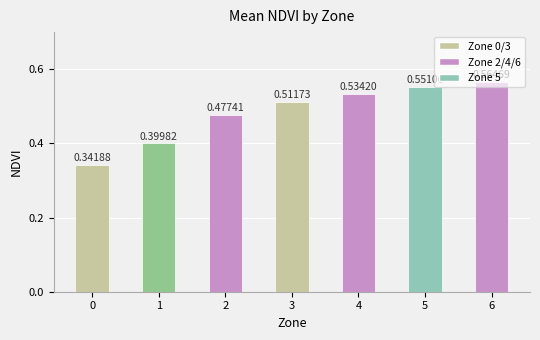

List the labels in order of value, smallest first.

0, 1, 2, 3, 4, 5, 6